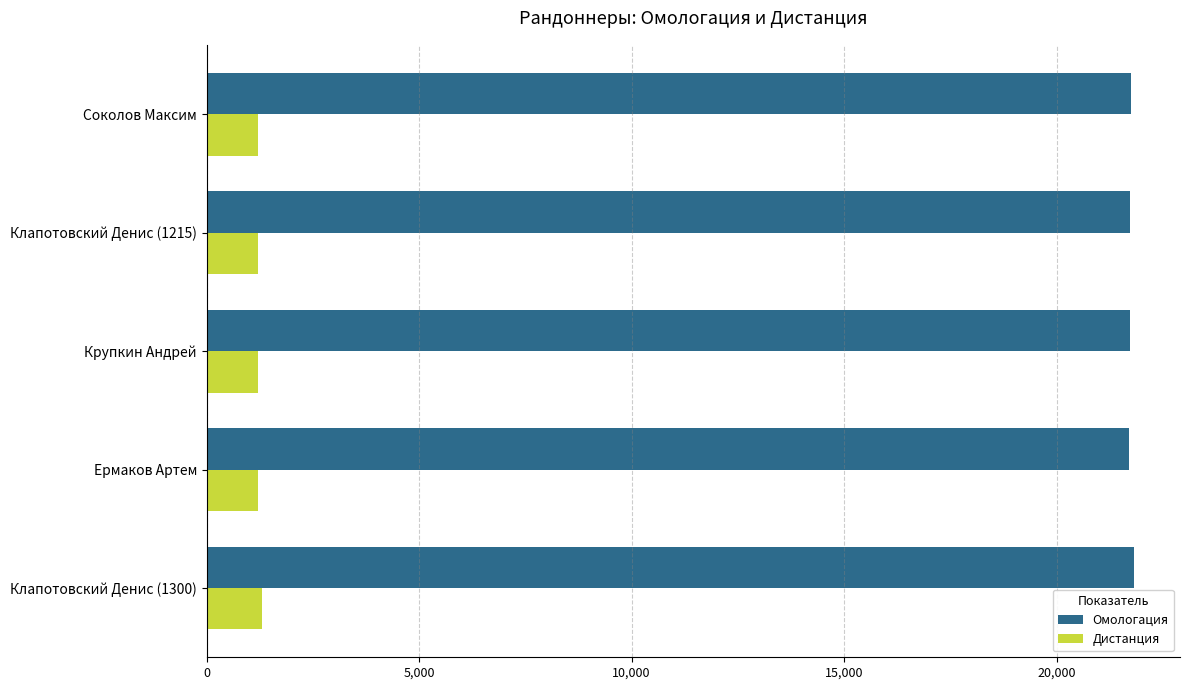

What is the difference between the second highest and second lowest values in the Омологация series?

35